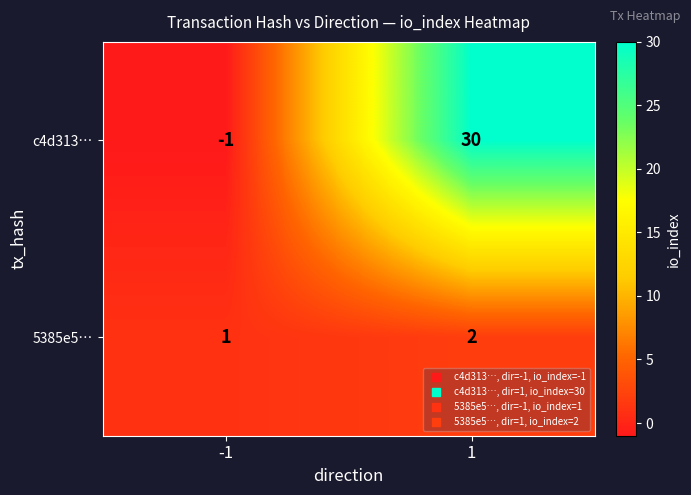

List the series in order of their overall mean, lowest first.

5385e5…, c4d313…